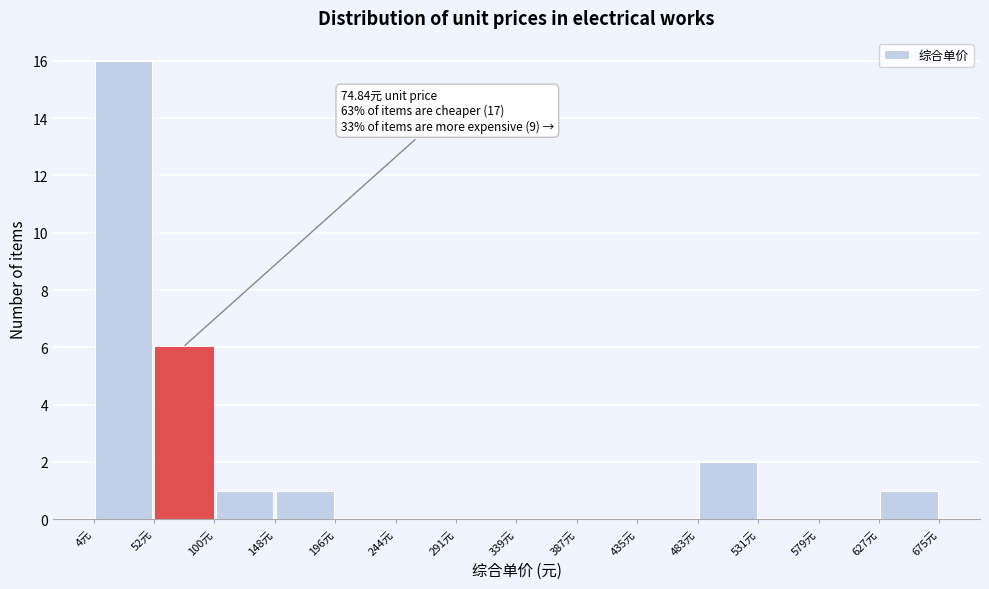

Over which range of the x-axis is the bar tallest?

5 to 50